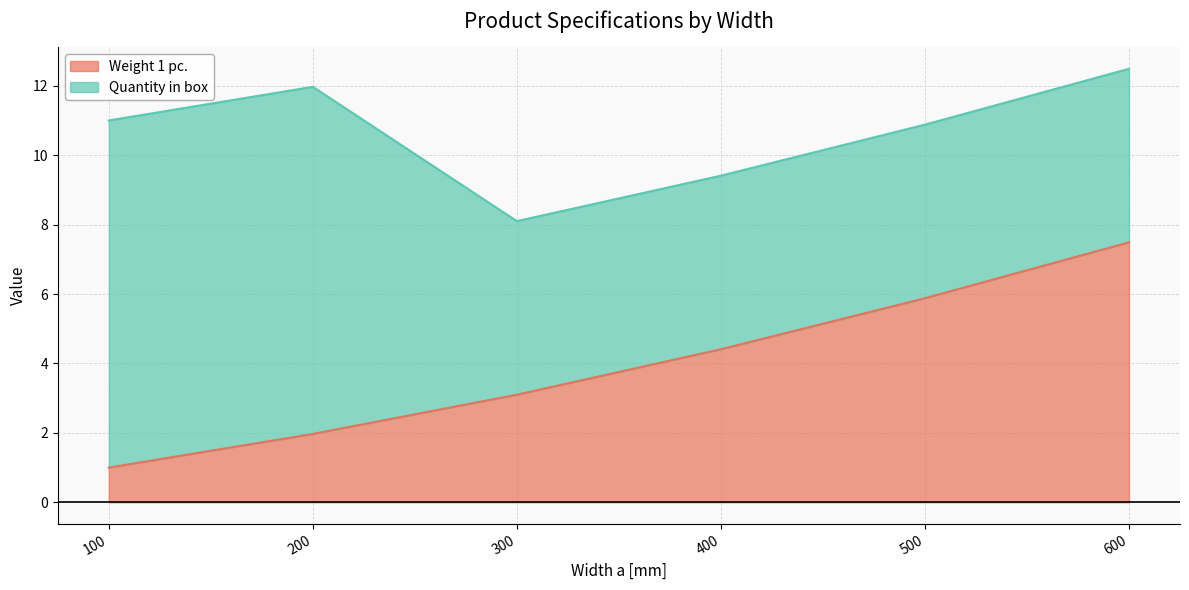

List the labels in order of value, smallest first.

100, 200, 300, 400, 500, 600